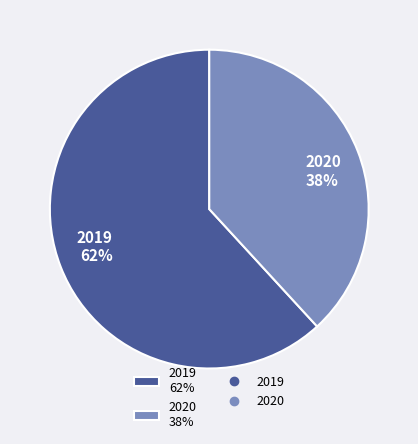

What is the majority slice?

2019